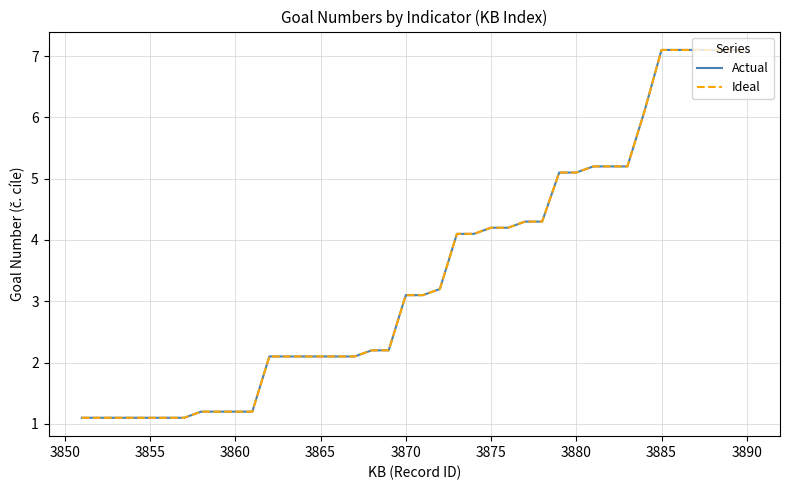

Does the chart have visible grid lines?

Yes